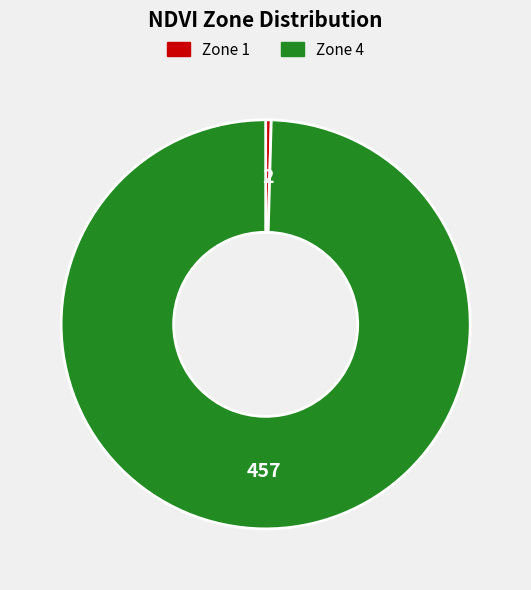

Does any single category account for the majority?

Yes